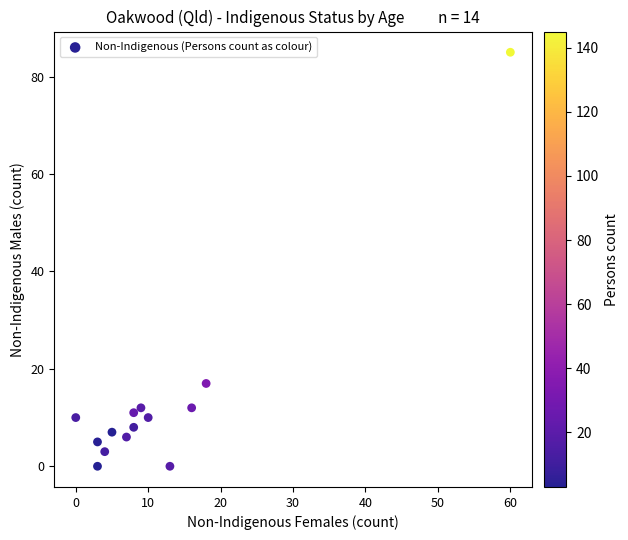

What Y value in the scatter plot is closest to 42?

17